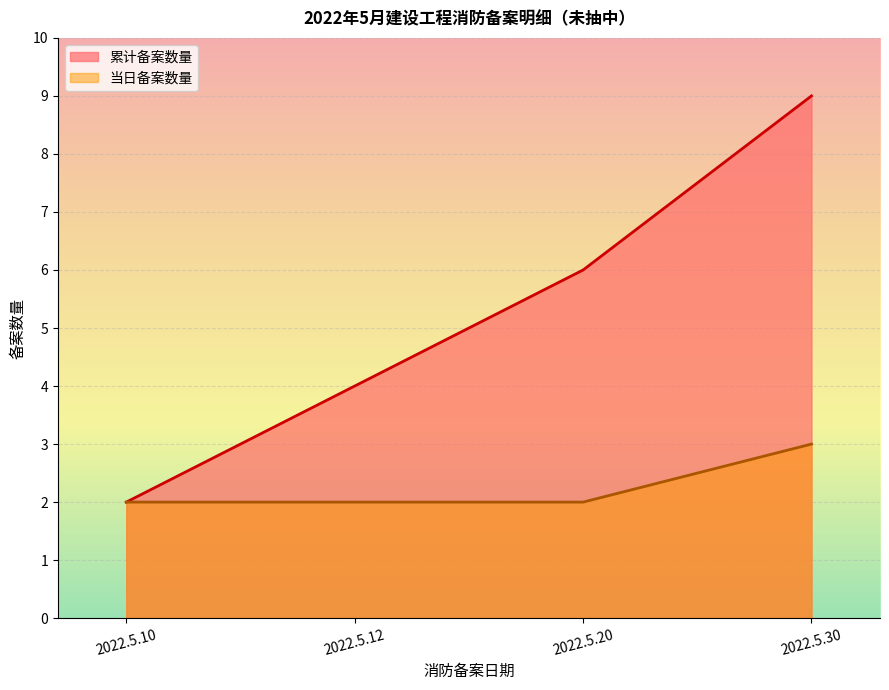

Which label corresponds to the largest value in the chart?

2022.5.30